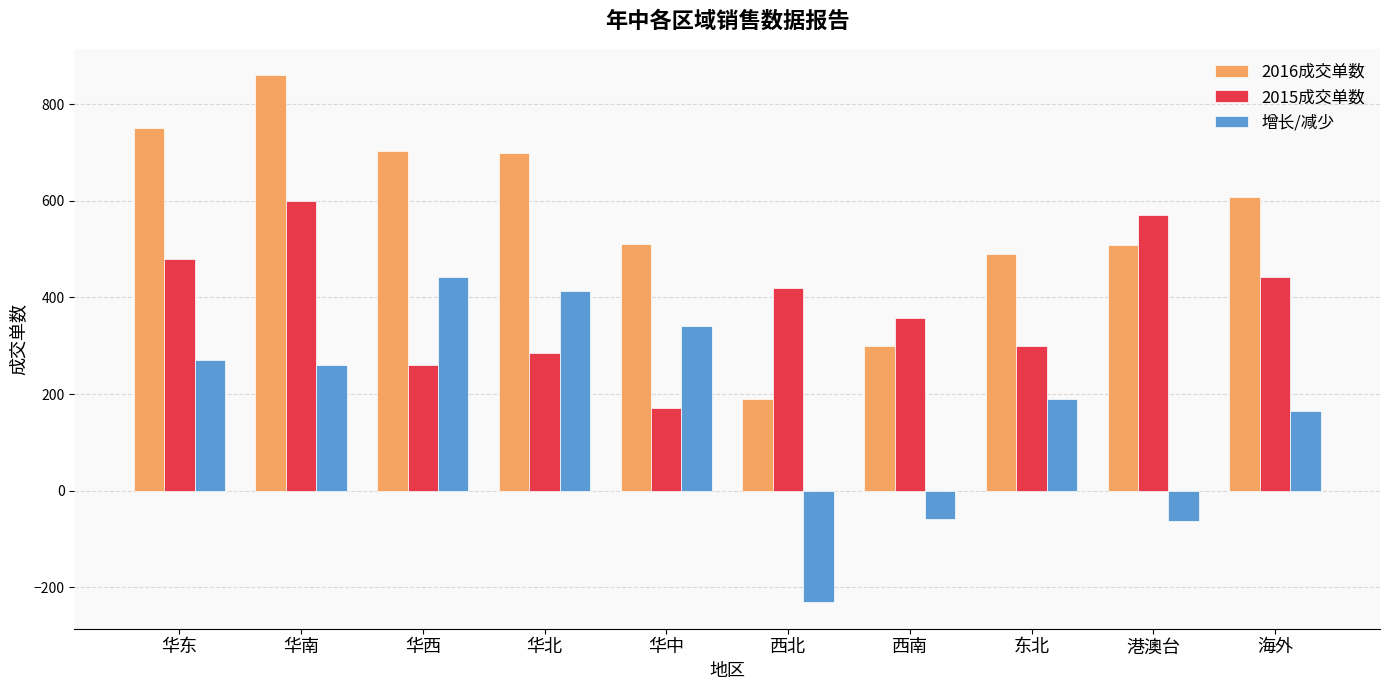

What position from the right is 东北?

3